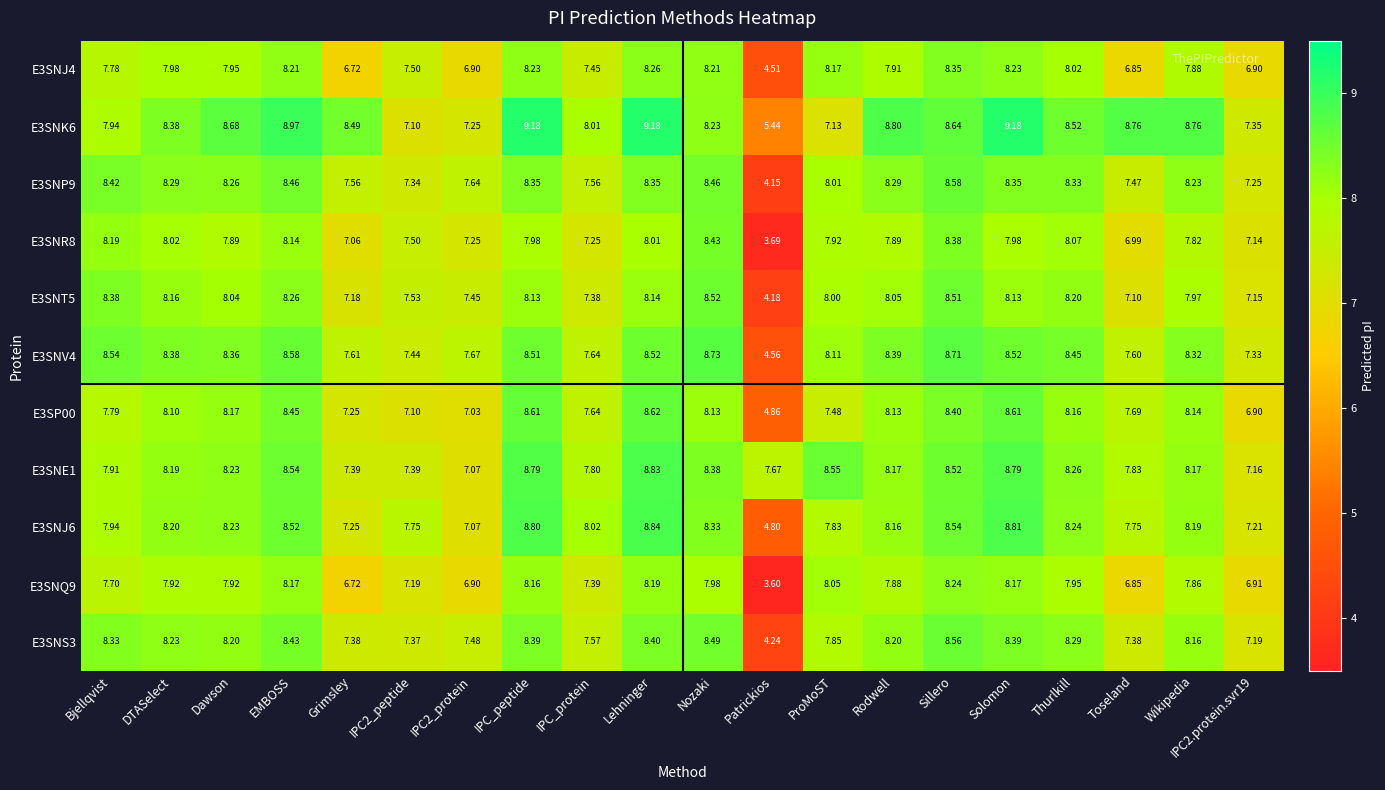

Where is E3SNR8 nearest to the value 6?

Toseland